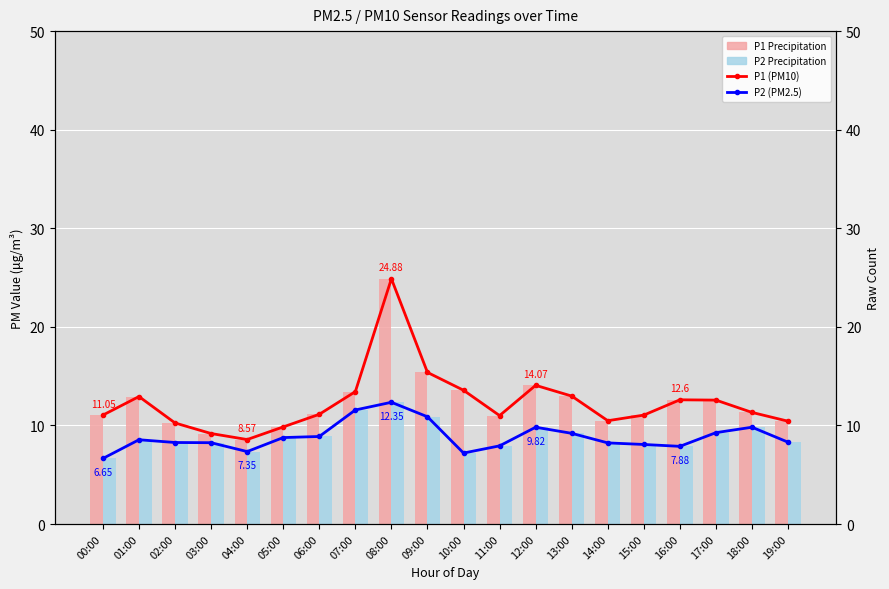

What is the difference between the maximum and second lowest values in the P1 (PM10) series?

15.7